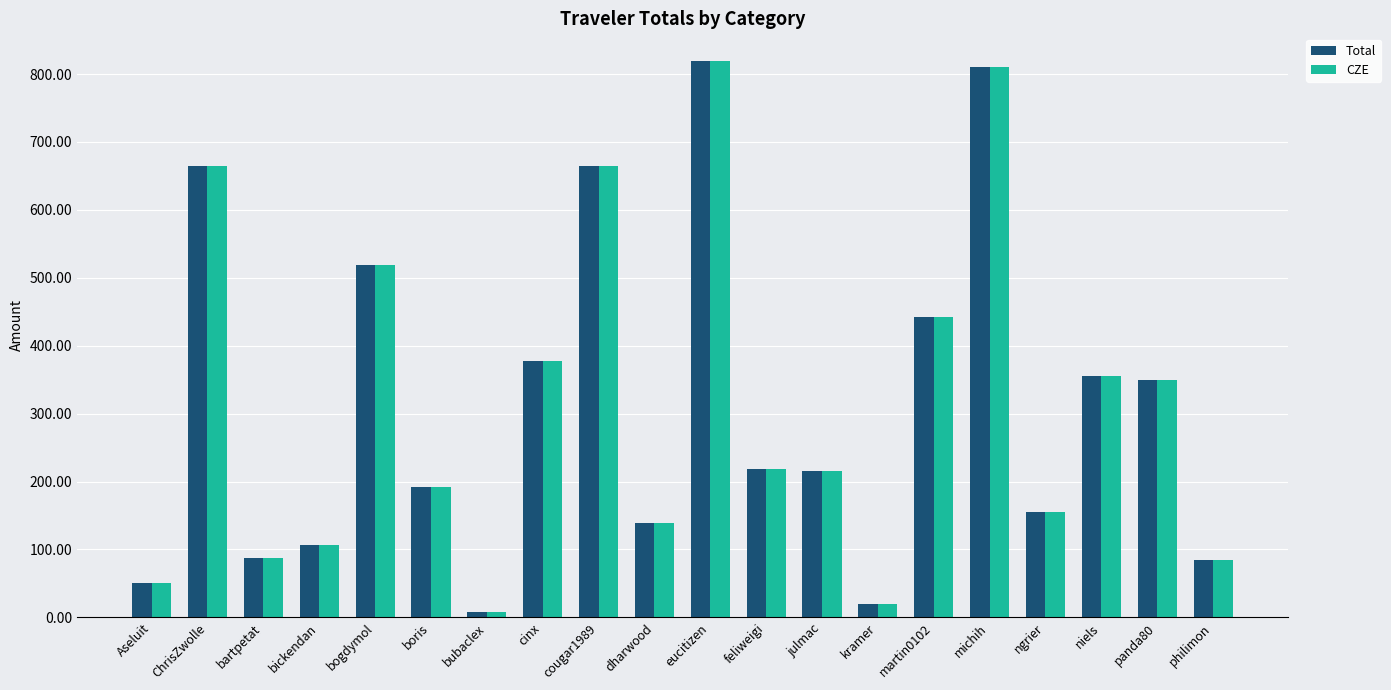

What is the average value of the CZE series?

314.0